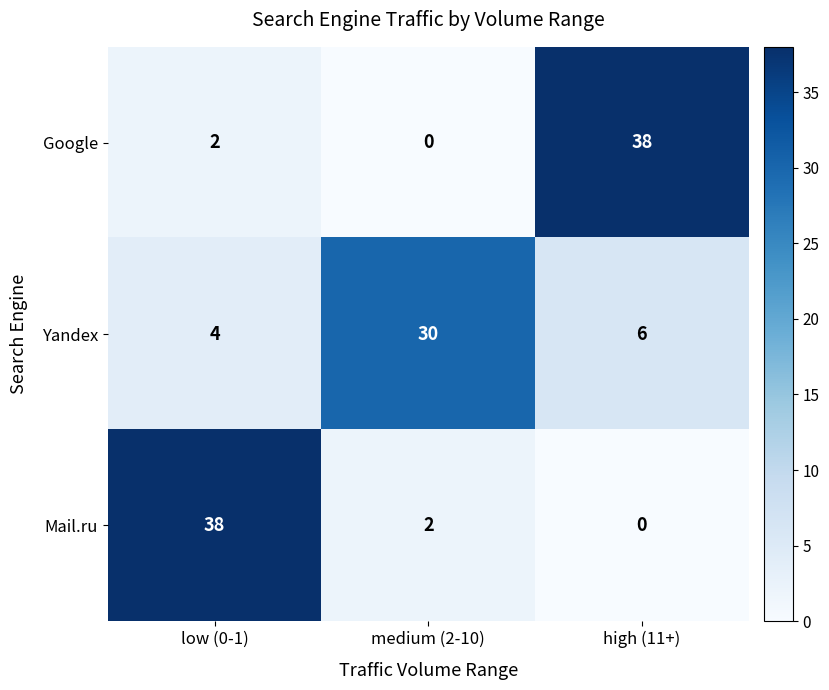

What is the total value across all series at low (0-1)?

44